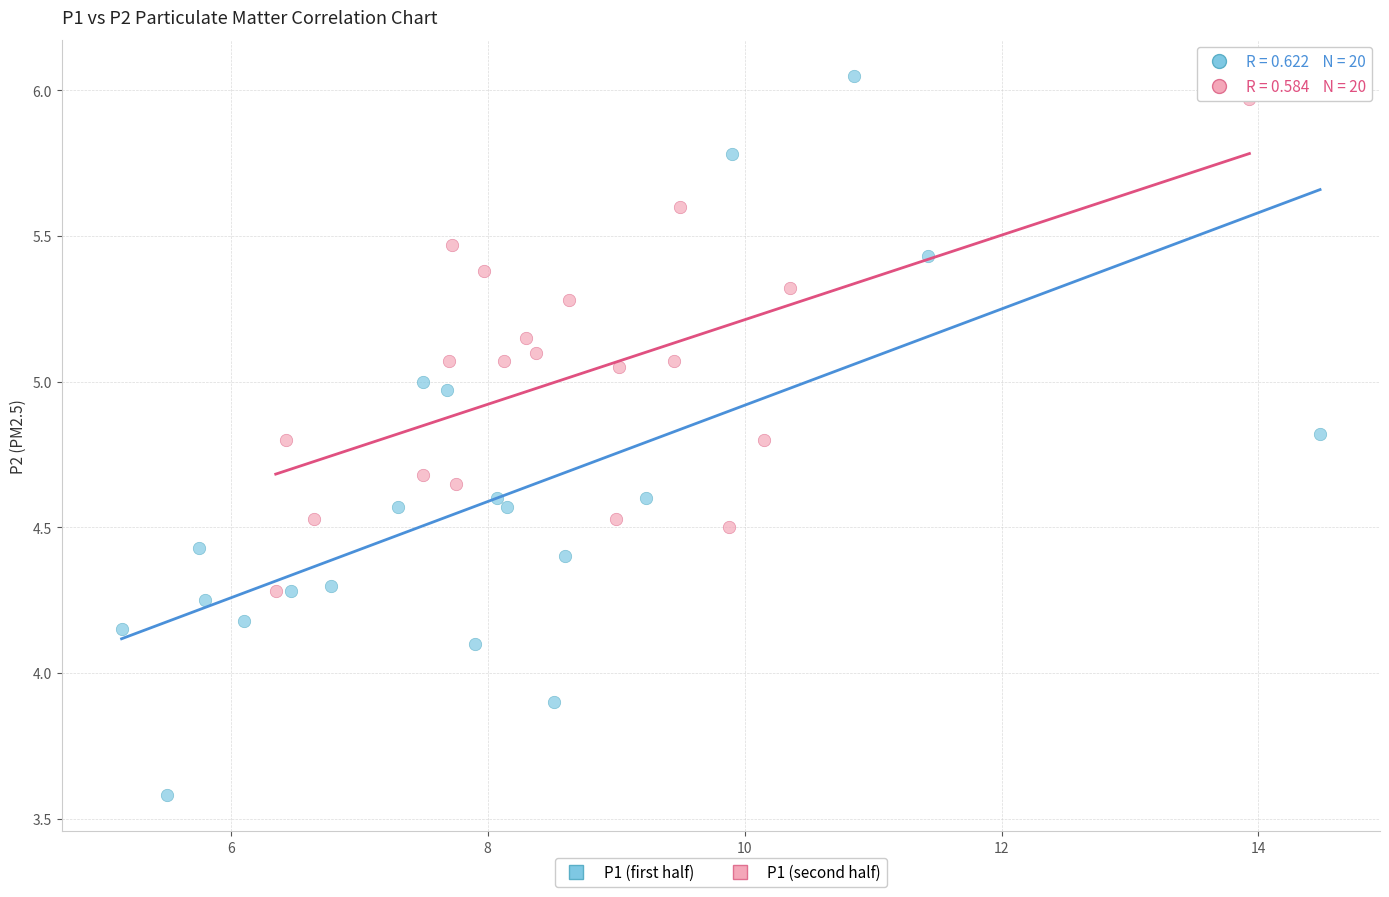

Which series has the widest spread of Y values?

P1 (first half)